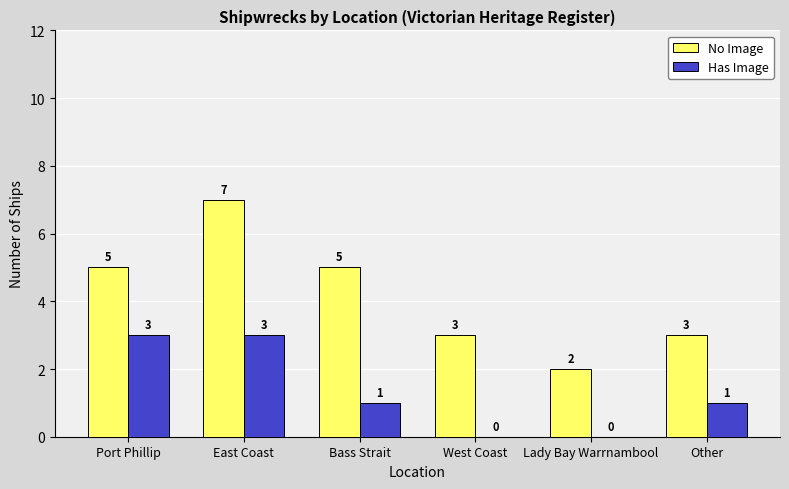

How many groups of bars are there?

6